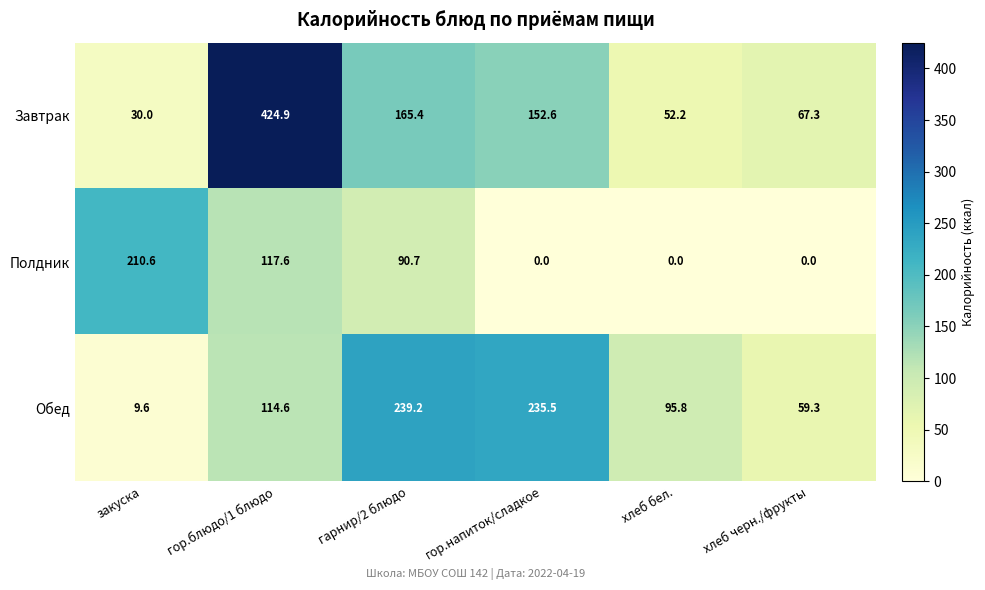

At how many categories does at least one series exceed 233?

3